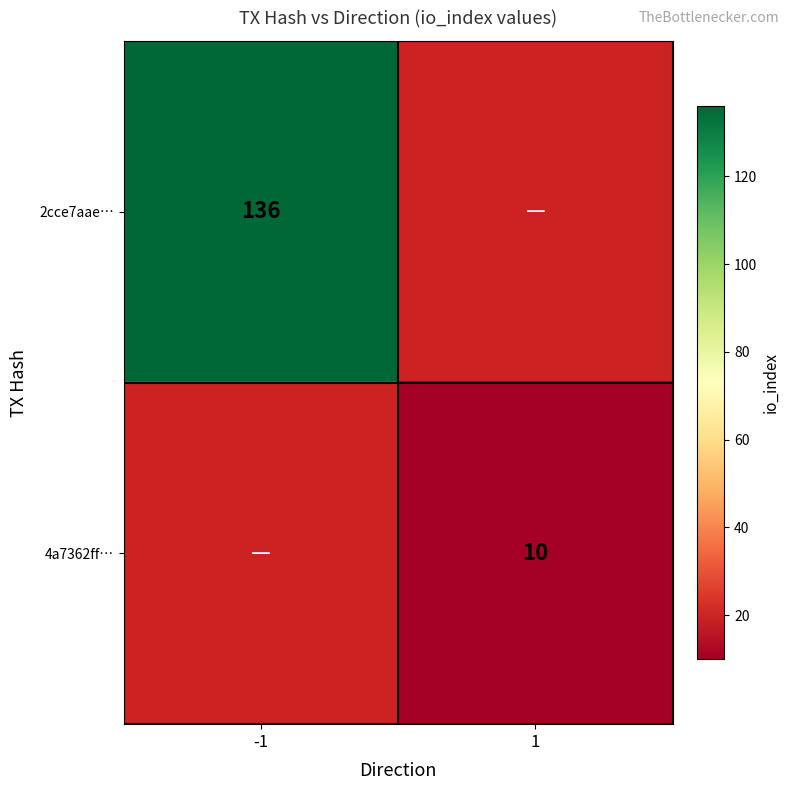

Which has a higher value, 1 or -1?

-1